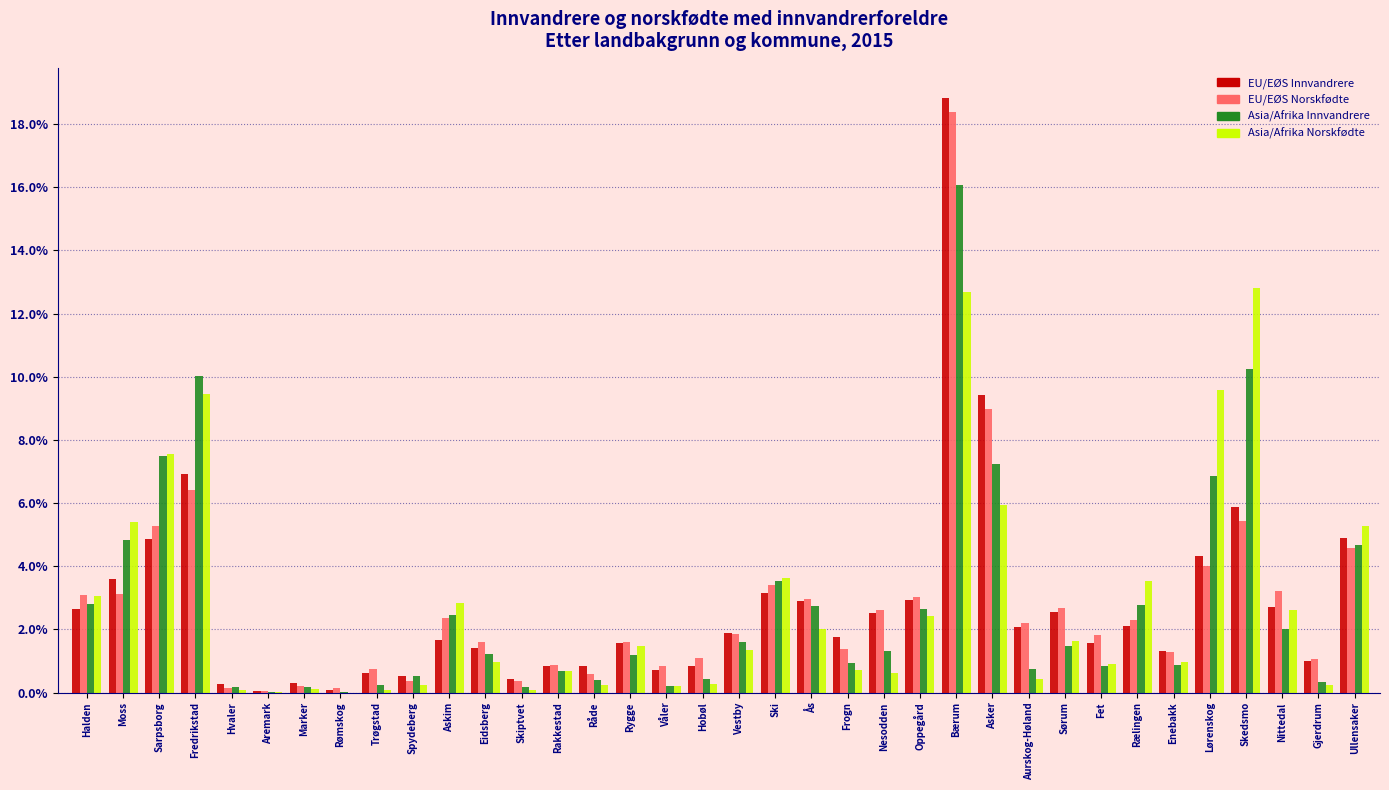

Is the value of Asia/Afrika Innvandrere at Aremark greater than the value of EU/EØS Innvandrere at Rakkestad?

No